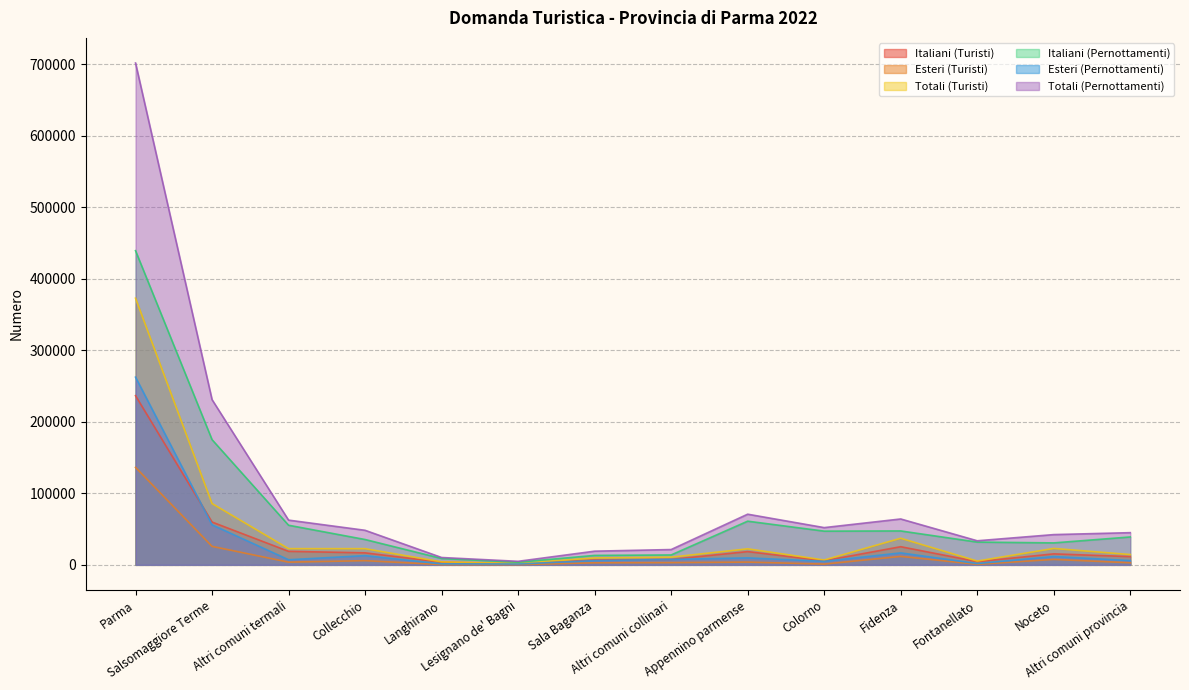

What is the minimum value for Italiani (Pernottamenti)?

3710